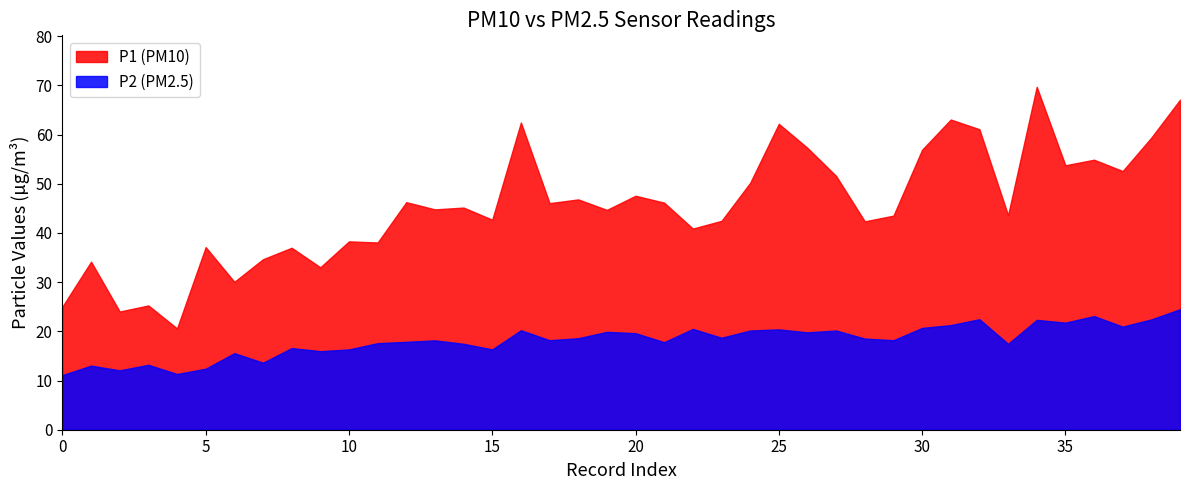

True or false: P1 (PM10) and P2 (PM2.5) intersect in this chart.

False